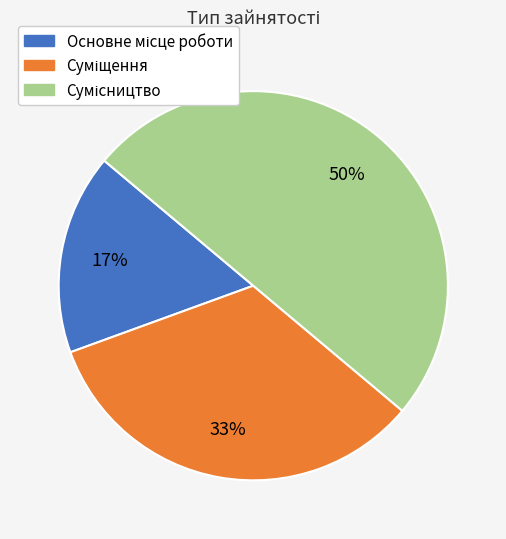

To the nearest percent, what is the difference between the largest and smallest slice percentages?

33%